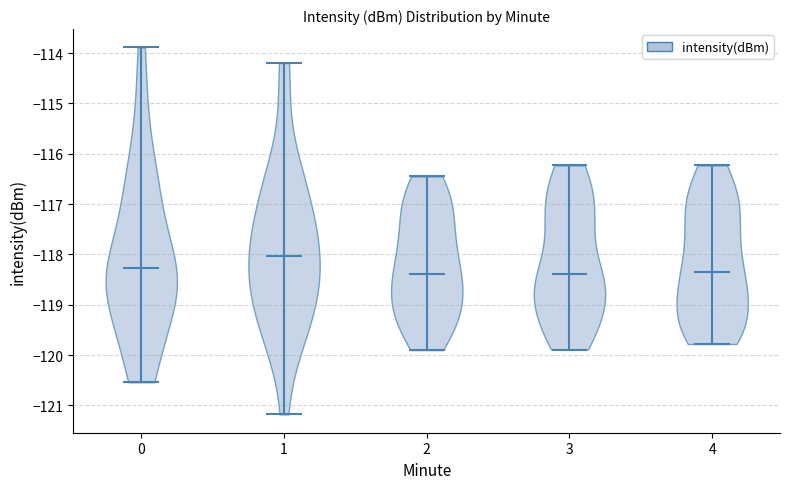

What is the highest point the violin at x = 0 reaches on the y-axis? The values are not printed on the chart, so give them approximately, as read against the axis.

-113.9